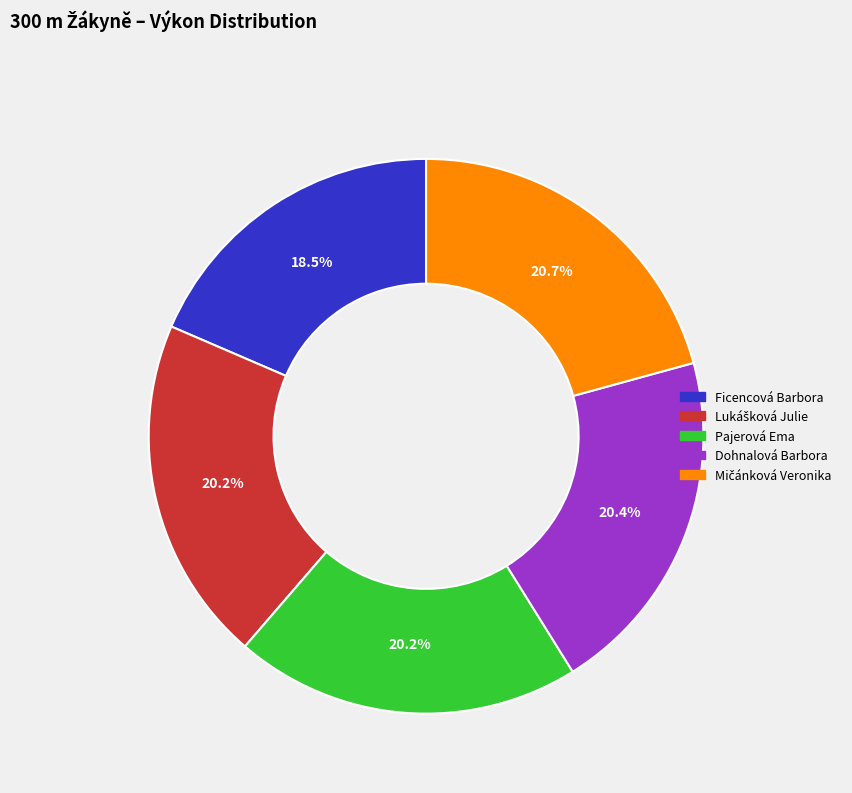

Is there any slice that represents more than half of the pie?

No